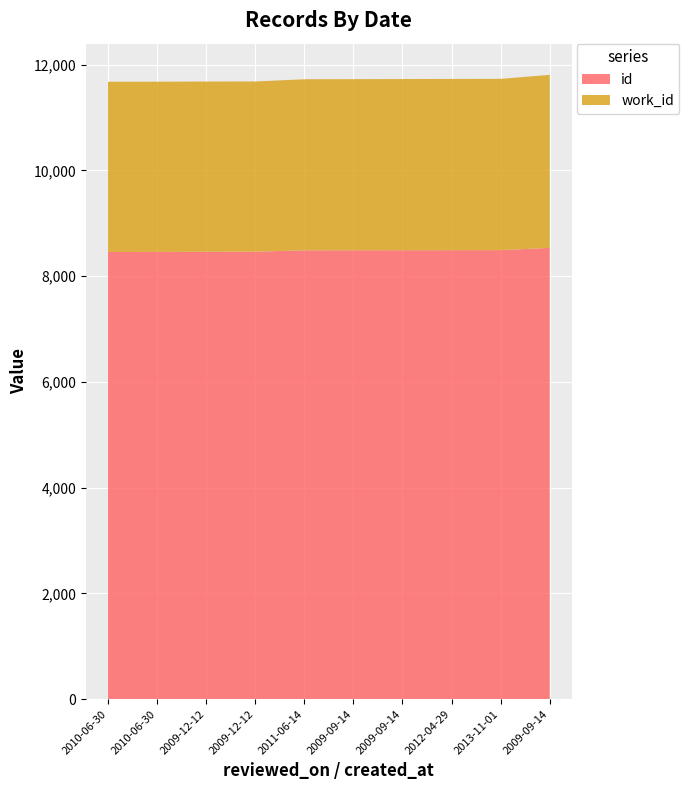

Reading left to right, list all the values displayed in this chart.

id: 8456	8457	8460	8461	8487	8488	8489	8490	8491	8533
work_id: 3219	3219	3219	3219	3235	3236	3237	3238	3239	3272